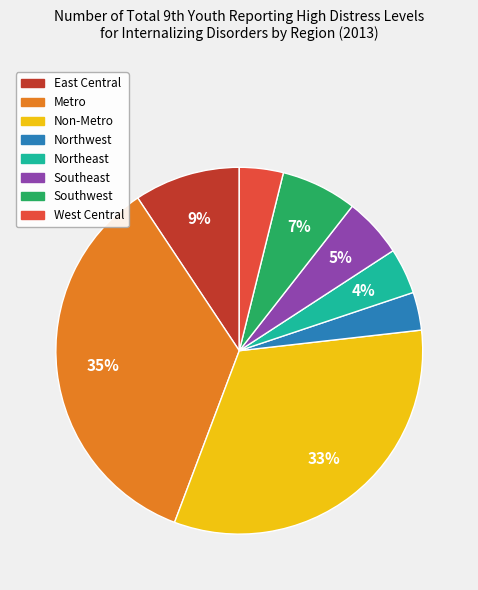

Which slice is the smallest?

Northwest